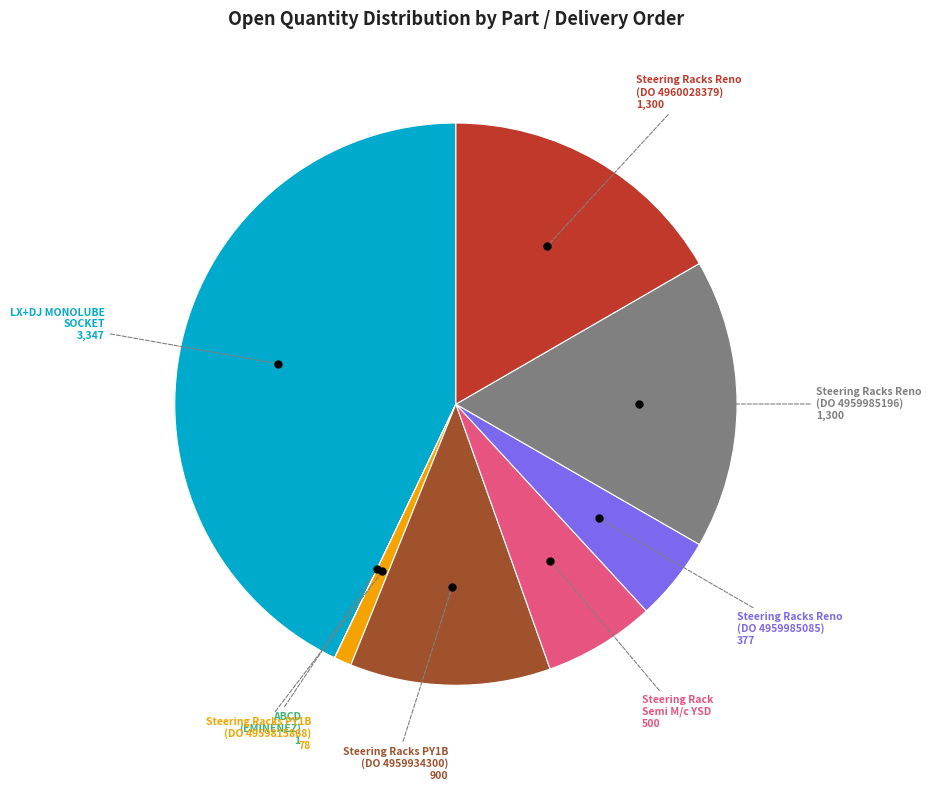

Does any single category account for the majority?

No